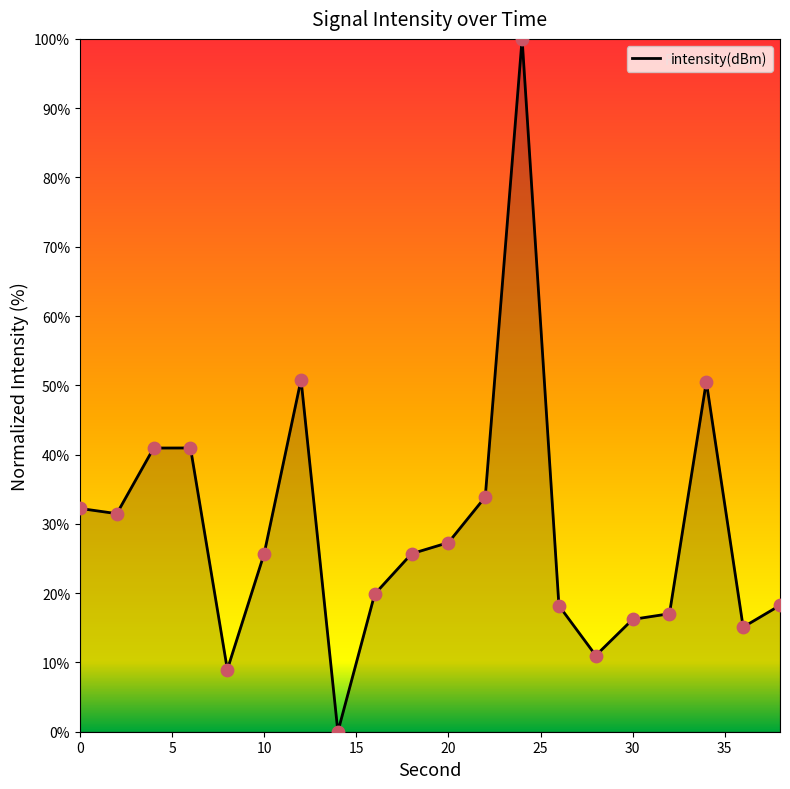

What is the difference between the maximum and minimum values?

100.0